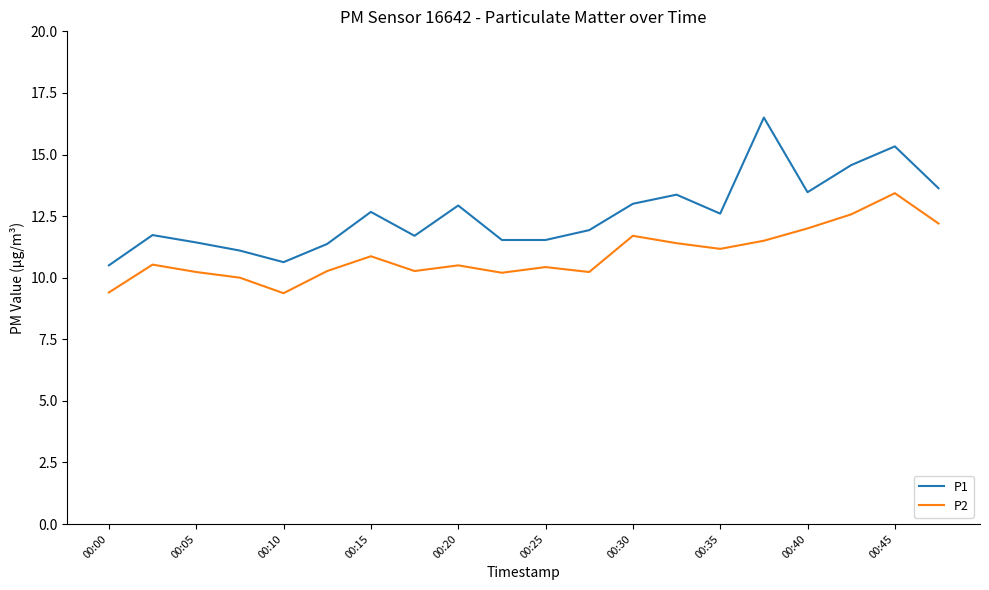

Rank the series by their average value, from highest to lowest.

P1, P2